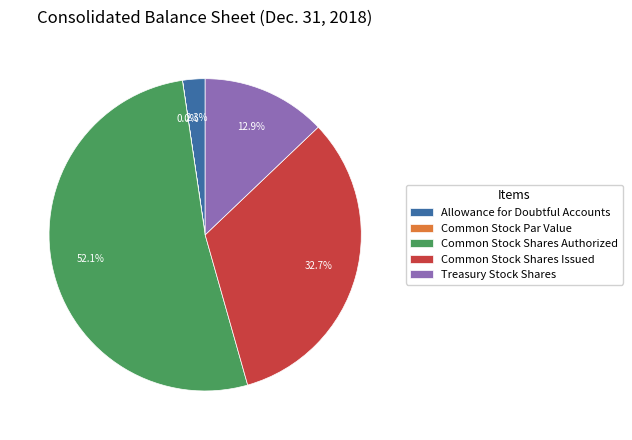

What percentage is the Common Stock Shares Issued slice, to the nearest percent?

33%